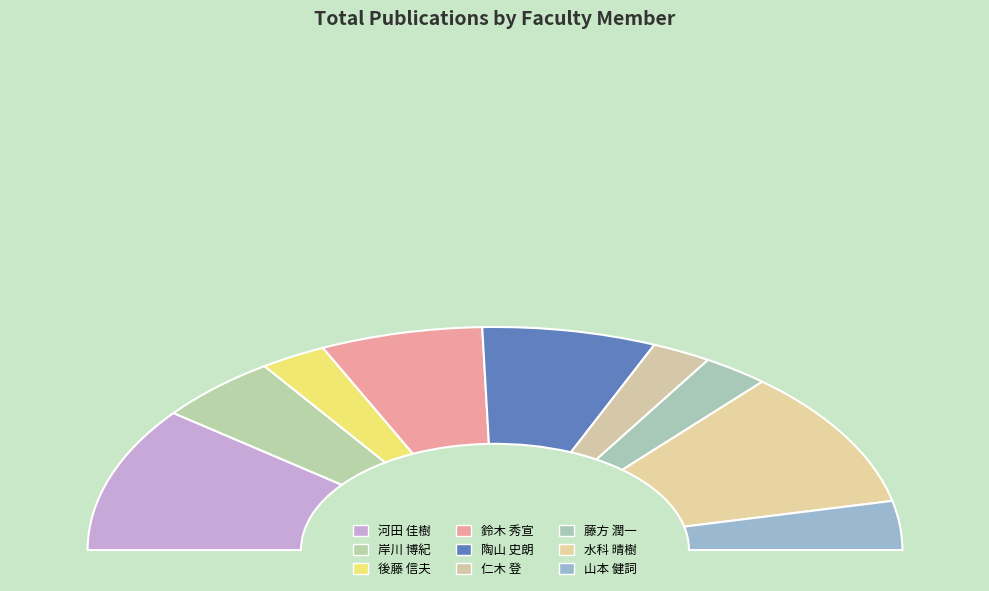

How many slices are in this pie chart?

9